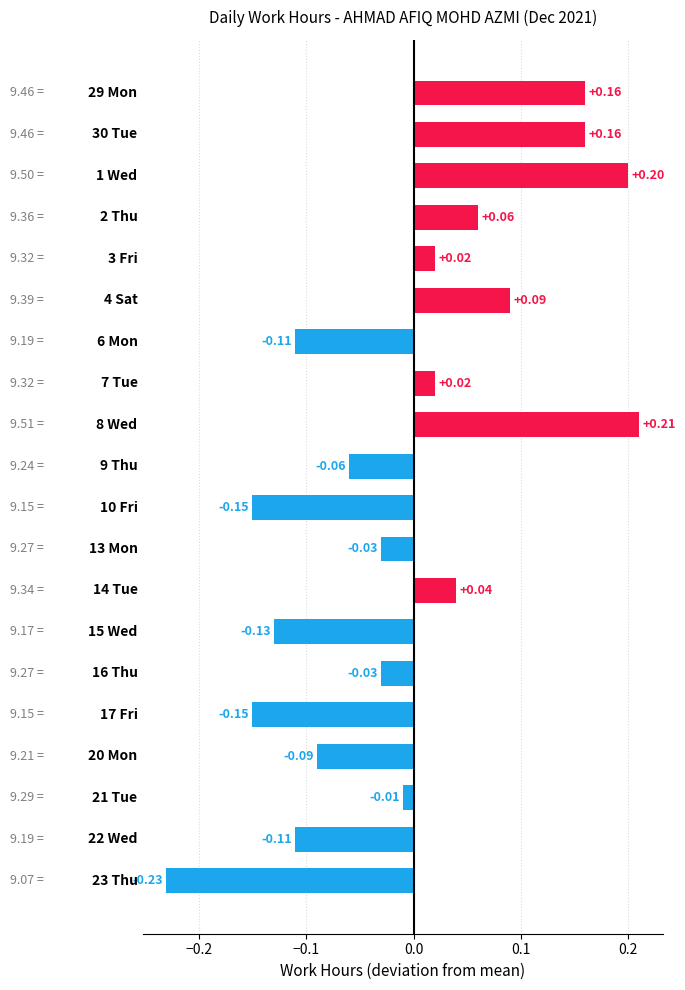

Rank the categories by value from lowest to highest.

23 Thu, 10 Fri, 17 Fri, 15 Wed, 6 Mon, 22 Wed, 20 Mon, 9 Thu, 13 Mon, 16 Thu, 21 Tue, 3 Fri, 7 Tue, 14 Tue, 2 Thu, 4 Sat, 29 Mon, 30 Tue, 1 Wed, 8 Wed